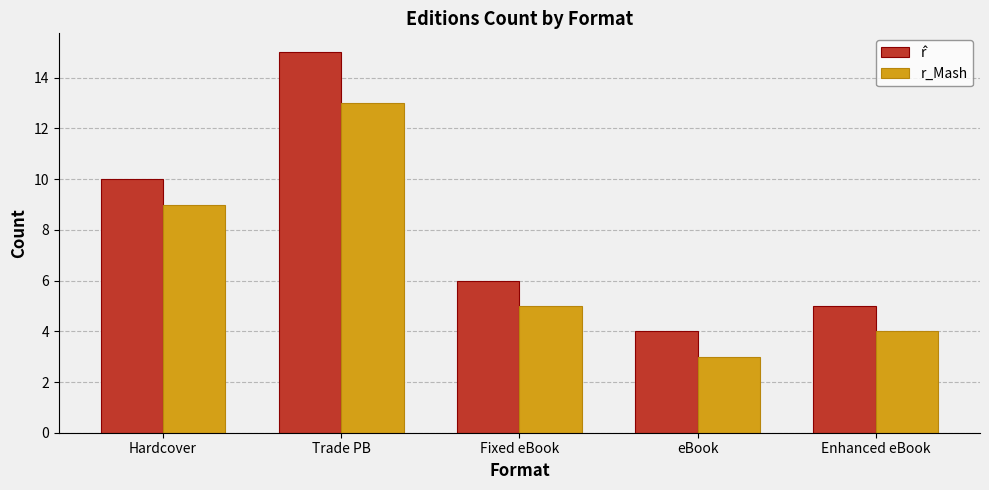

What position from the right is Enhanced eBook?

1